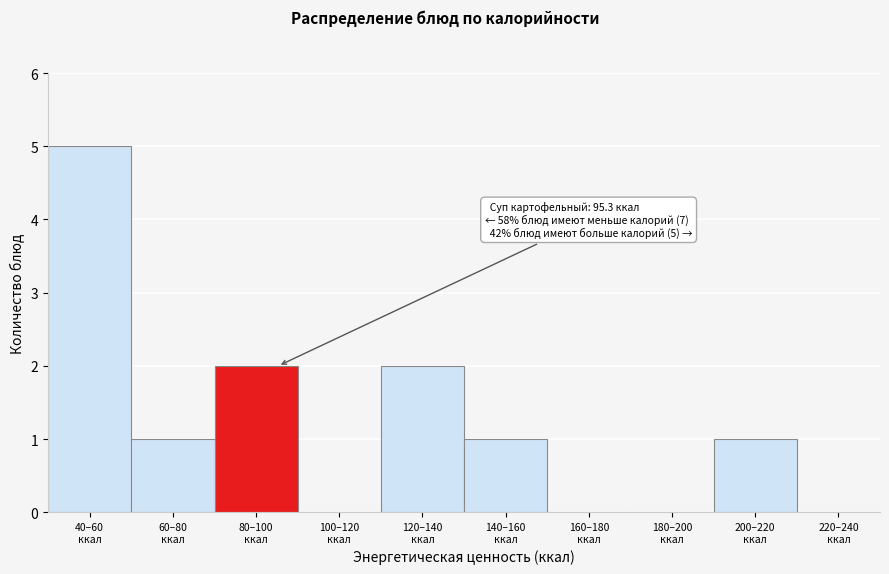

What is the sum of all values?

12